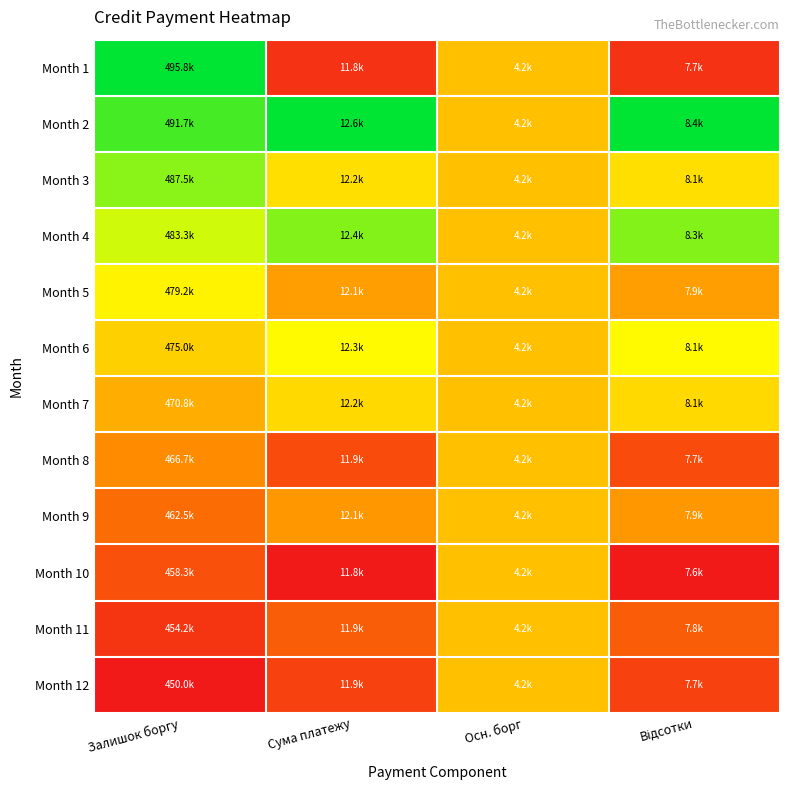

At how many categories does at least one series exceed 0?

4